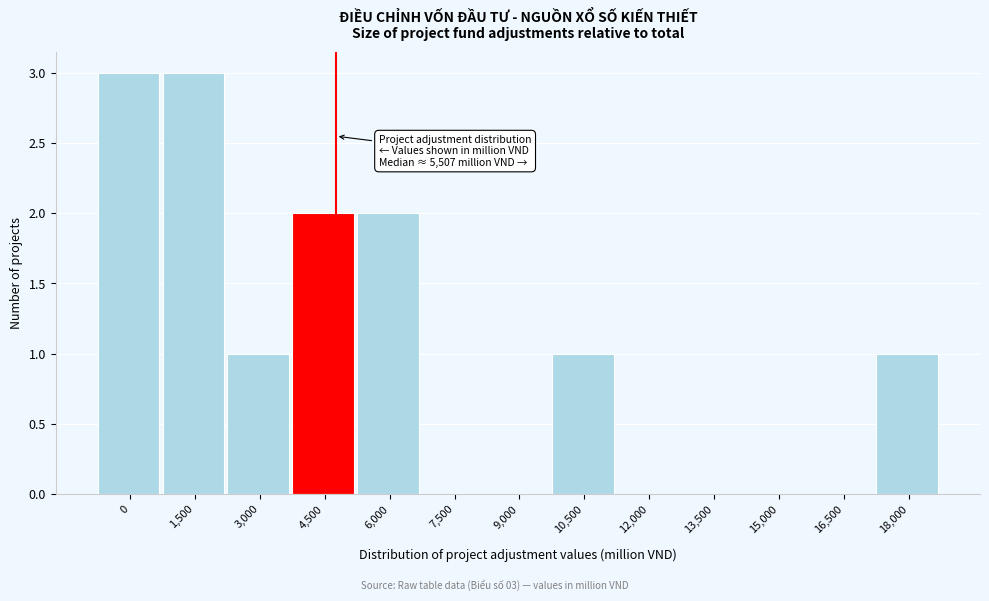

Reading left to right, what are all the values shown in this chart?

0=3	1,500=3	3,000=1	4,500=2	6,000=2	7,500=0	9,000=0	10,500=1	12,000=0	13,500=0	15,000=0	16,500=0	18,000=1